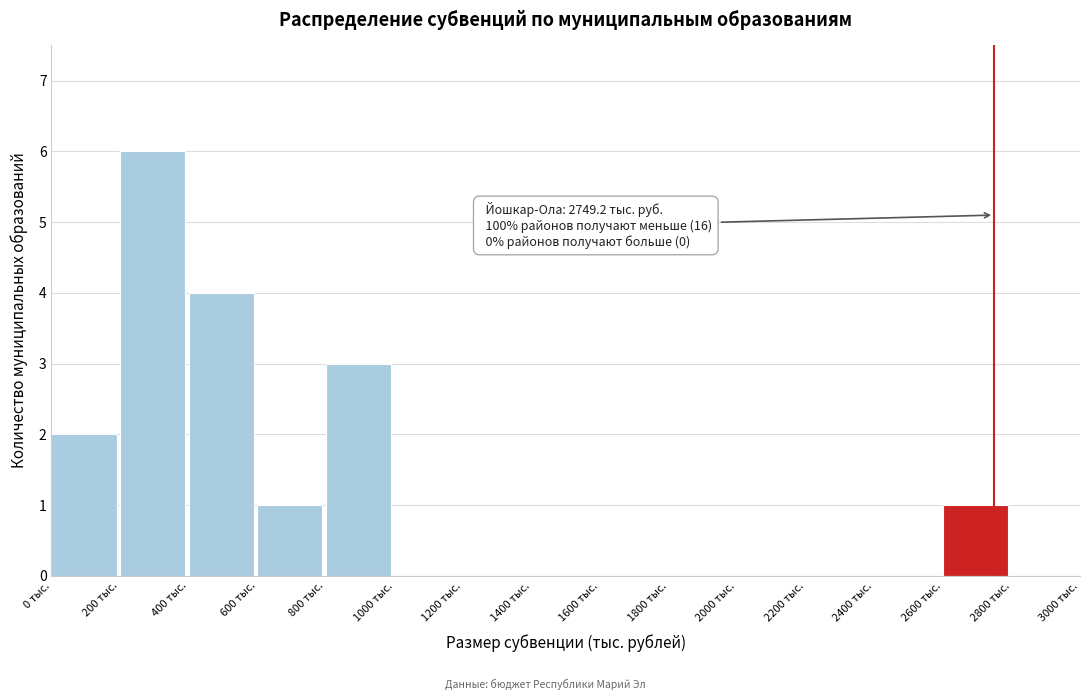

Which range on the x-axis has the tallest bar?

200 to 400